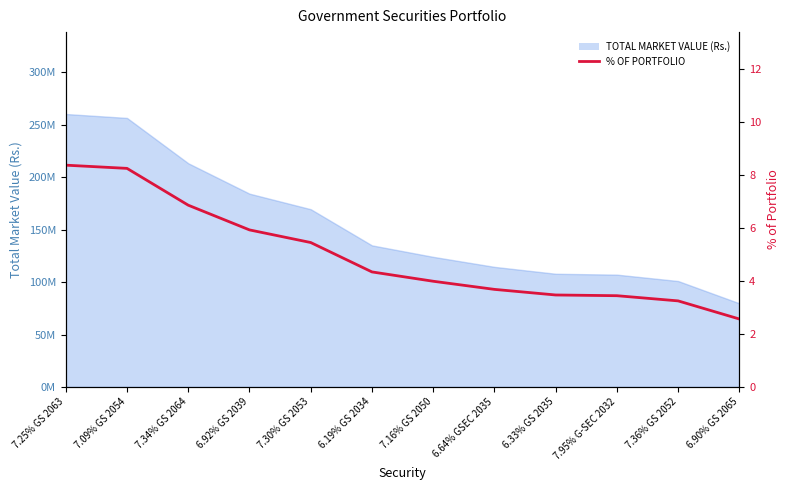

How many data points are less than 4?

6